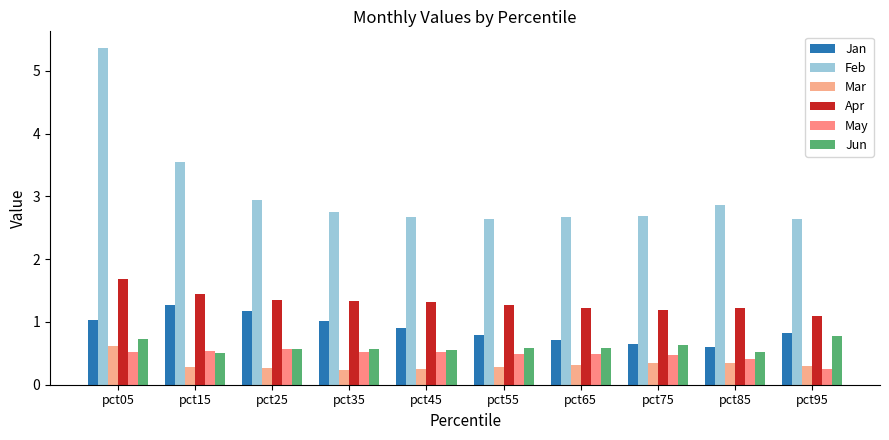

Which series changed the most between pct25 and pct85?

Jan